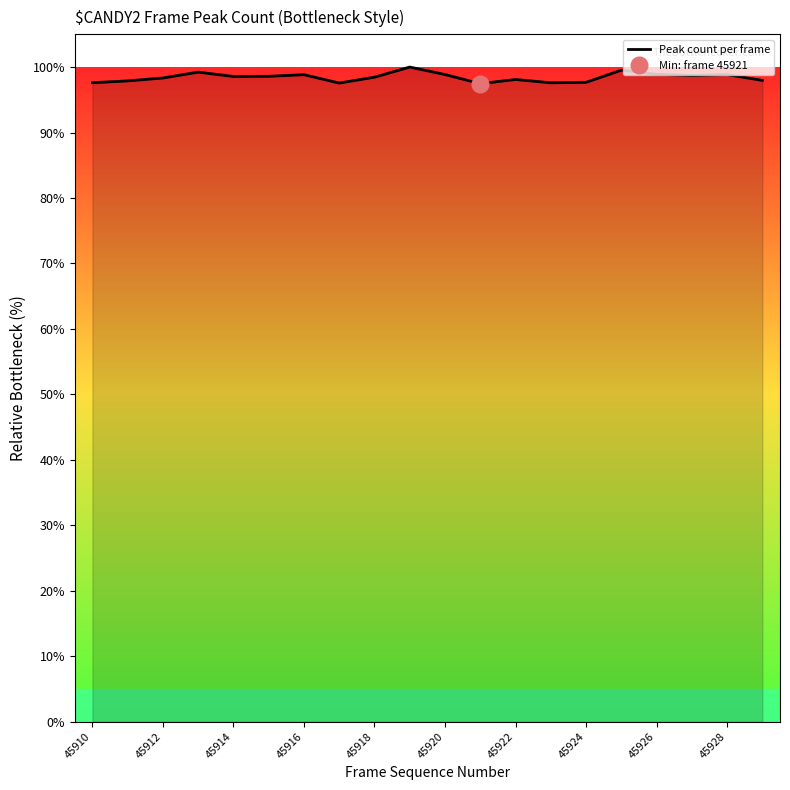

At which category does the chart reach its minimum across all series?

11